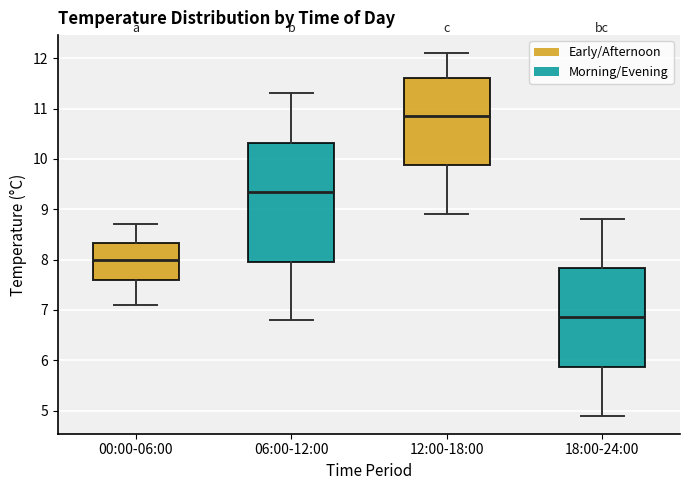

Where does the upper whisker of the box for 18:00-24:00 end on the y-axis? The values are not printed on the chart, so give them approximately, as read against the axis.

8.8